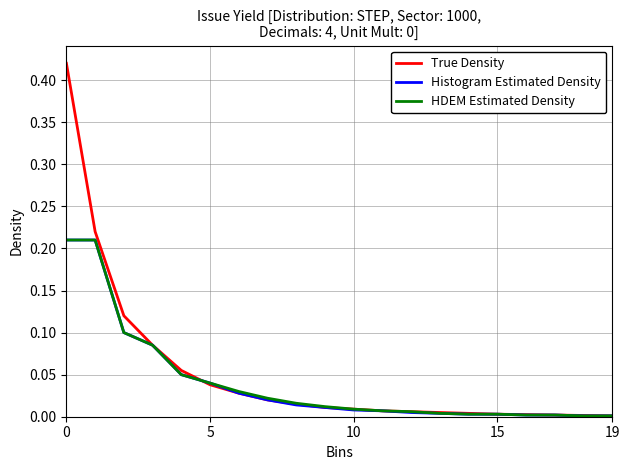

Which series has the largest range (max minus min)?

True Density